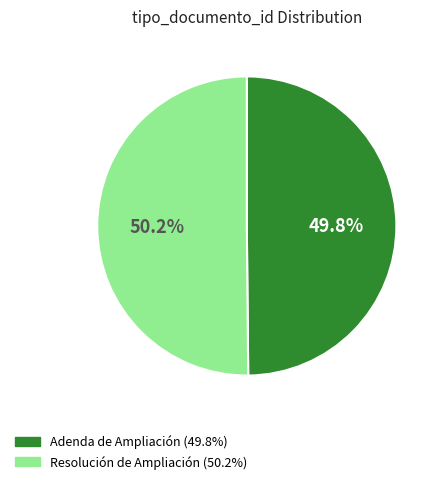

What portion of the pie excludes Resolución de Ampliación?

49.8%